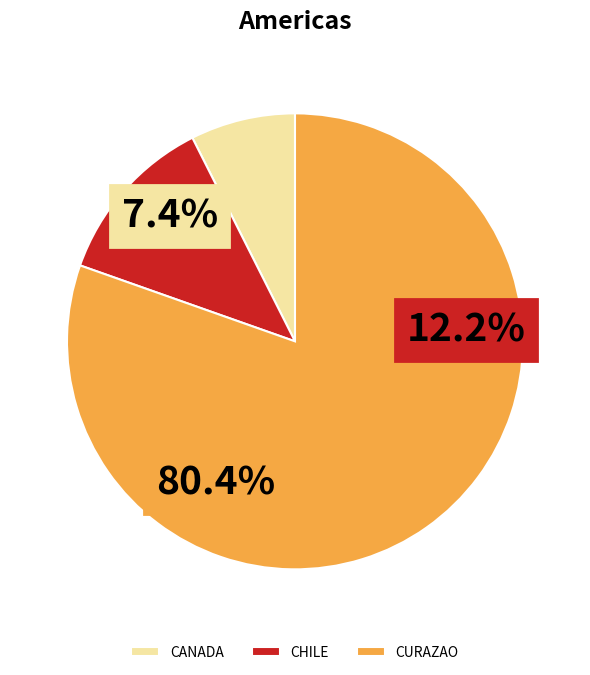

Which category has the smallest portion of the pie?

CANADA